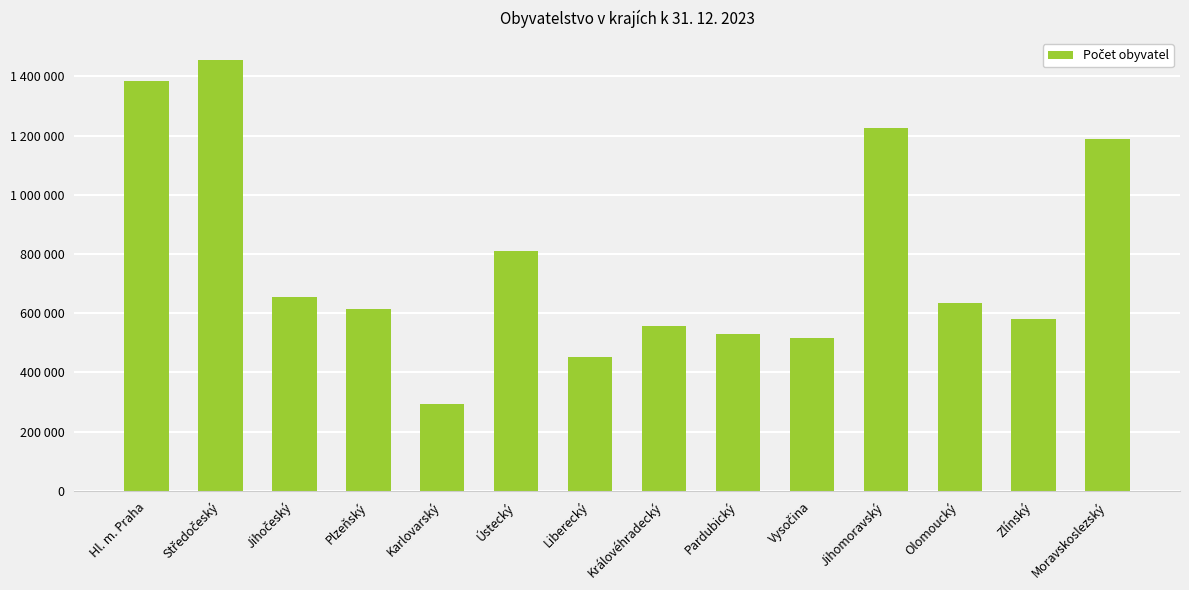

List the labels in order of value, smallest first.

Karlovarský, Liberecký, Vysočina, Pardubický, Královéhradecký, Zlínský, Plzeňský, Olomoucký, Jihočeský, Ústecký, Moravskoslezský, Jihomoravský, Hl. m. Praha, Středočeský